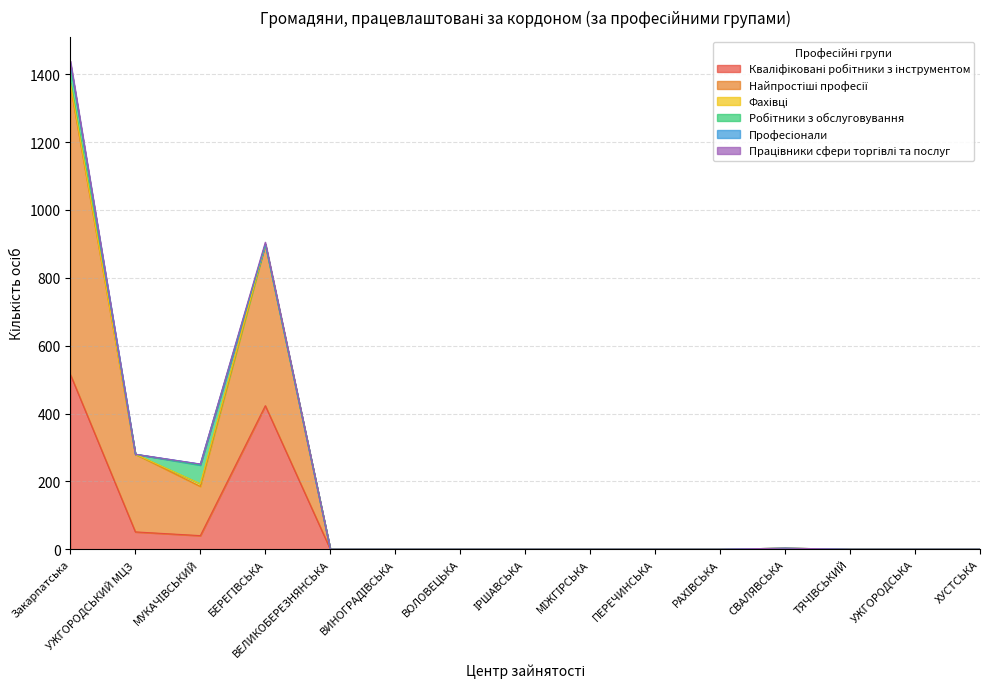

At which category does Професіонали reach its first local peak?

МУКАЧІВСЬКИЙ